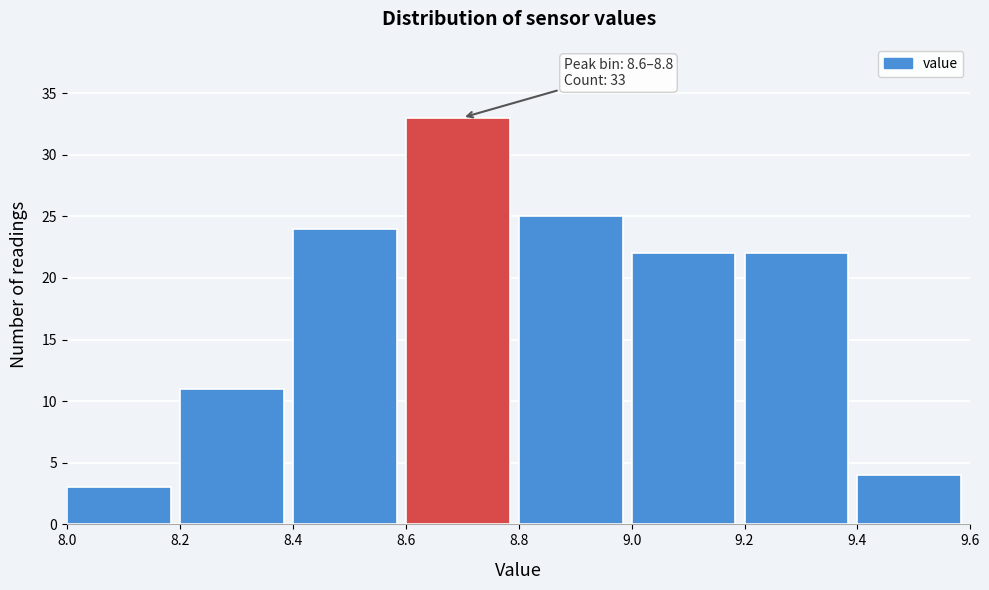

Over which range of the x-axis is the bar tallest?

8.6 to 8.8